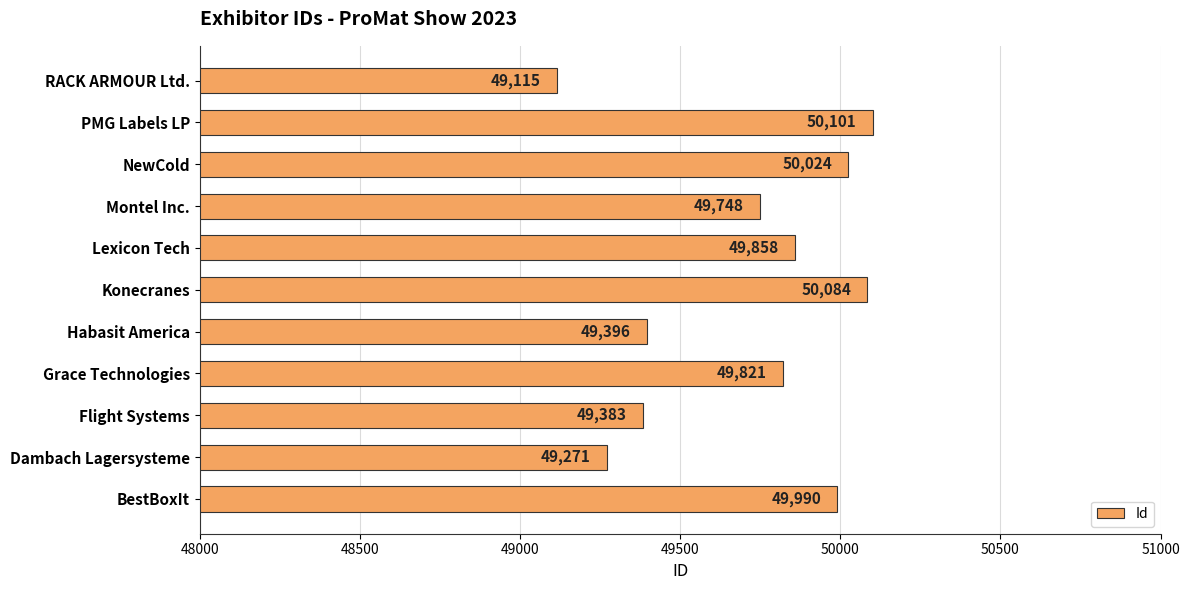

True or false: the data shows 49271 at Dambach Lagersysteme.

True